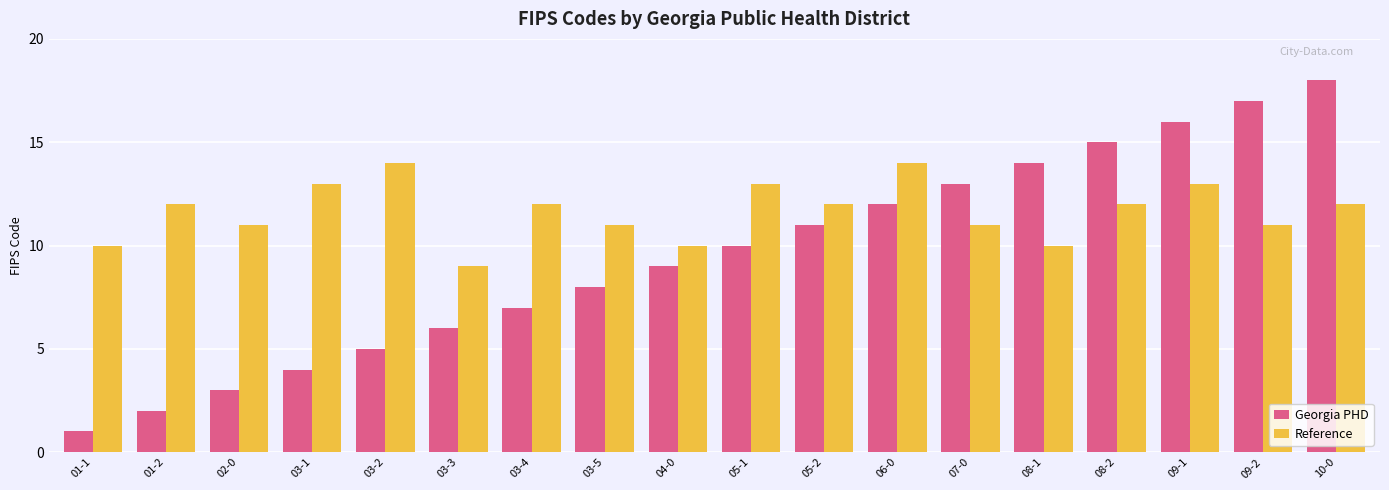

What is the total value across all series at 08-1?

24